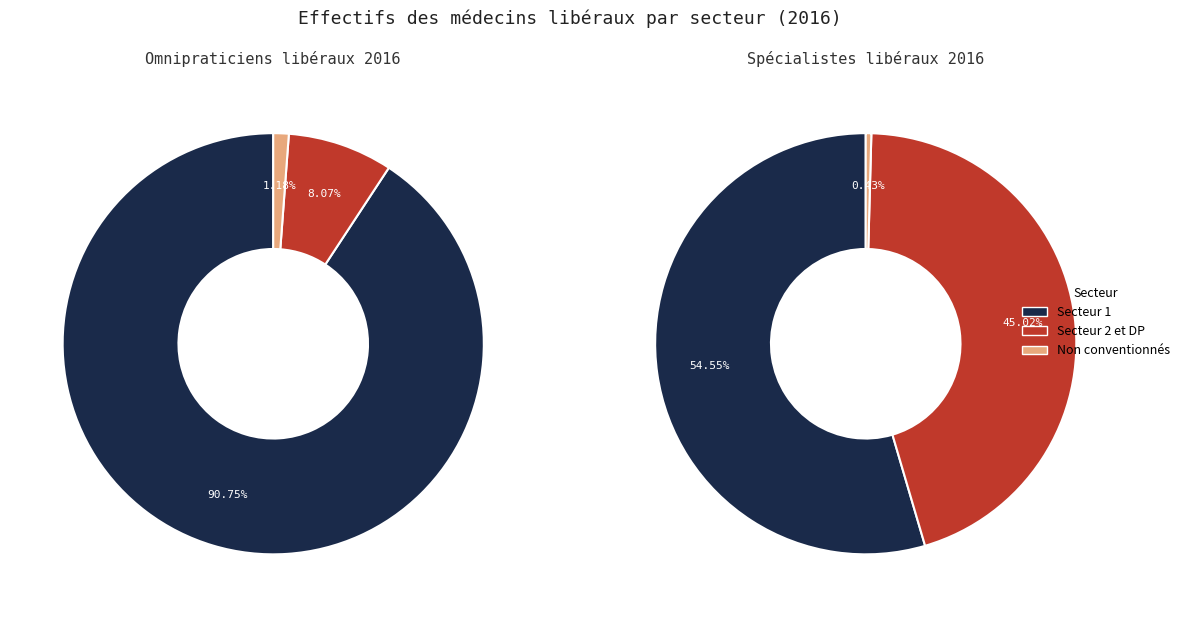

Combined, what portion of the pie is Secteur 1 and Secteur 2 et DP?

98.8%